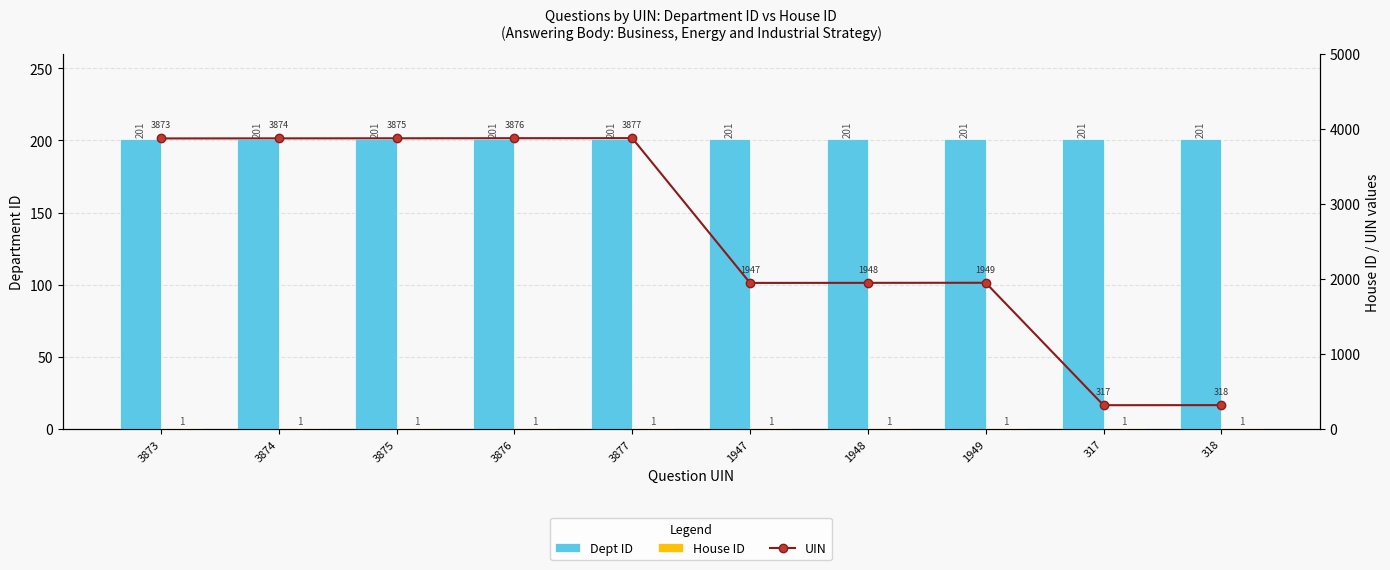

What is the label of the 6th bar from the left?

1947